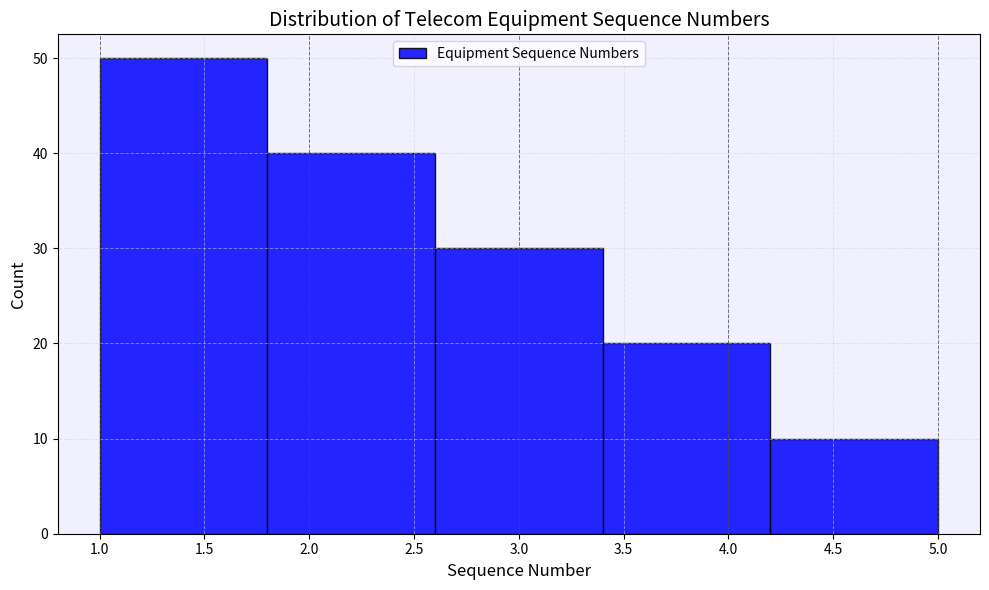

Reading left to right, list every bar in this chart as the range it spans on the x-axis followed by its height. The values are not printed on the chart, so give them approximately, as read against the axis.

1.0 to 1.8: 50
1.8 to 2.6: 40
2.6 to 3.4: 30
3.4 to 4.2: 20
4.2 to 5.0: 10